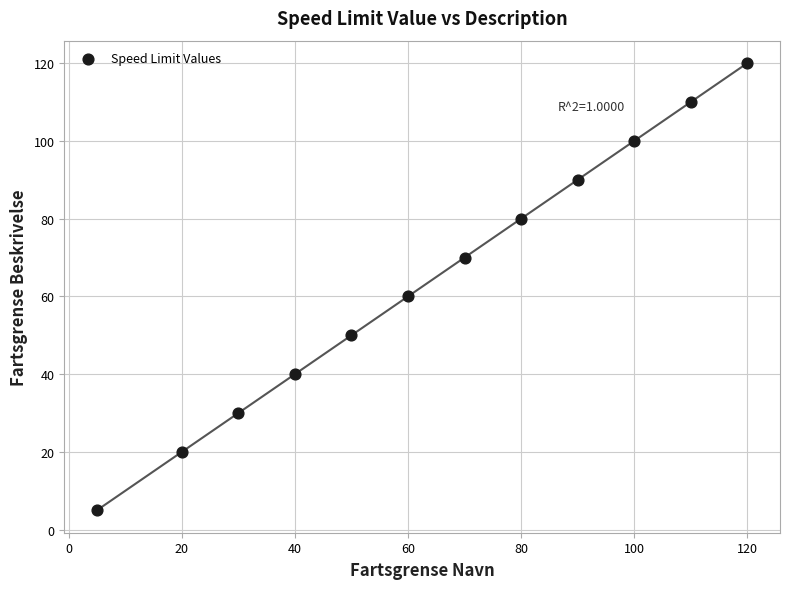

What is the average Y value?

65